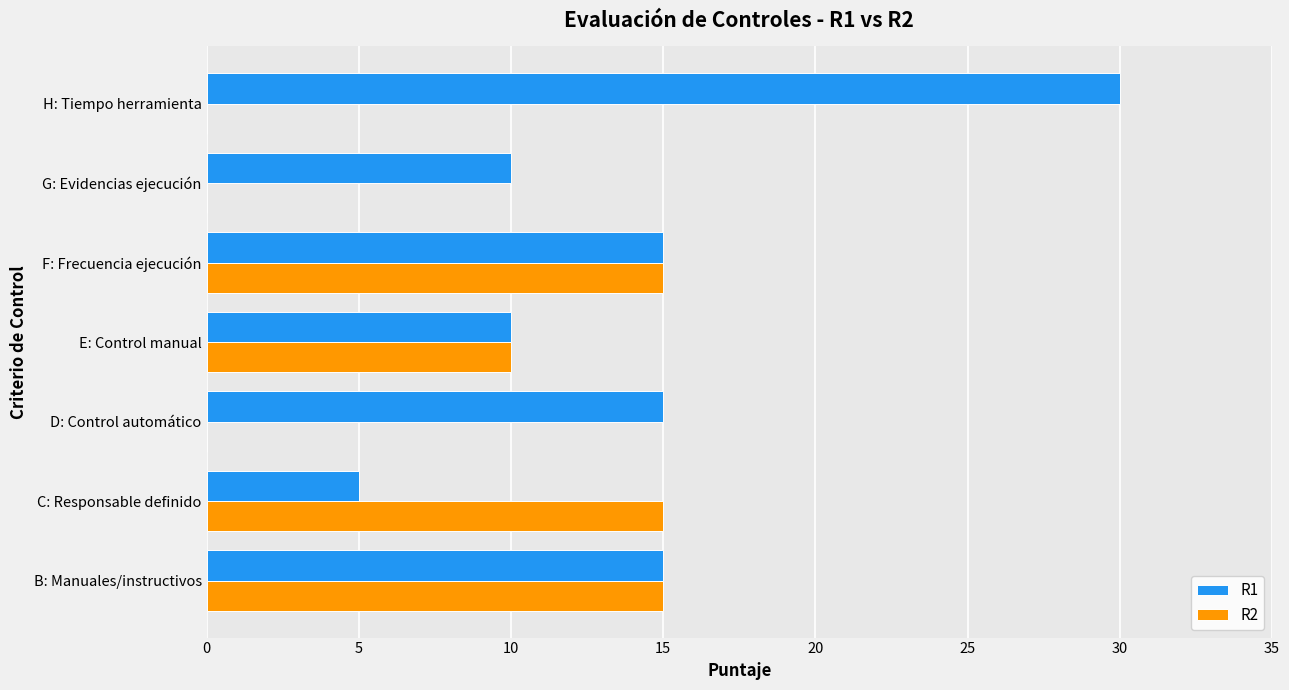

Is it true that R2 equals 3 at E: Control manual?

False